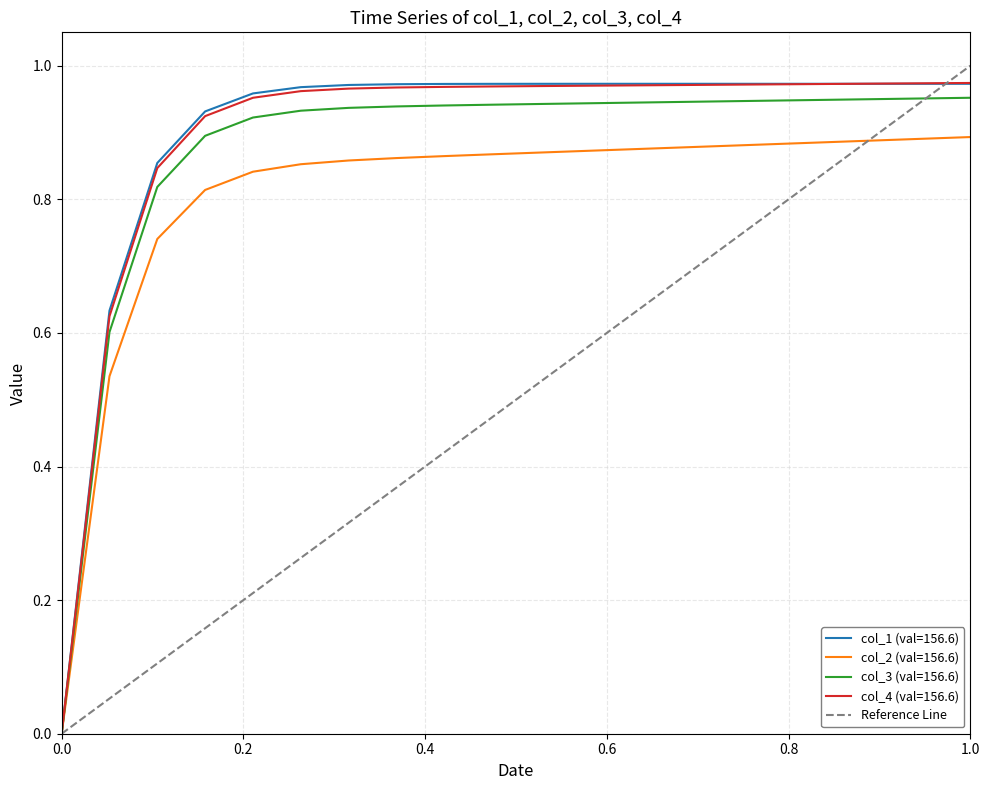

What is the change in value from 0.0 to 1.0?

+1